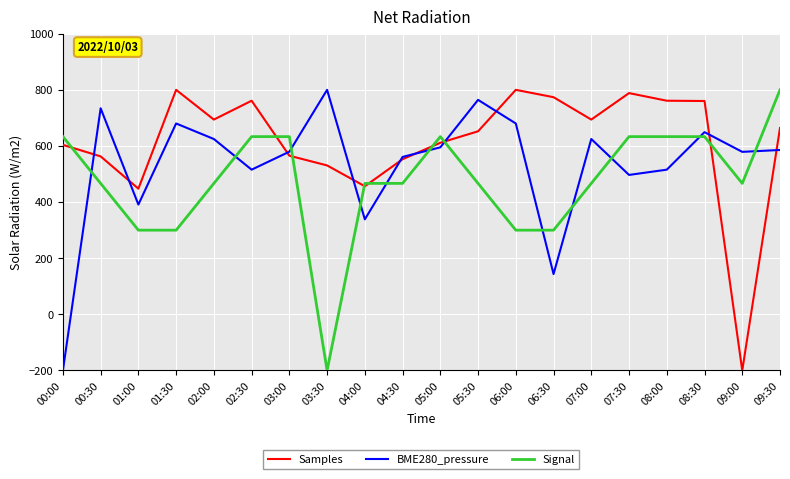

The value of Samples at 02:30 is 761.3. True or false?

True